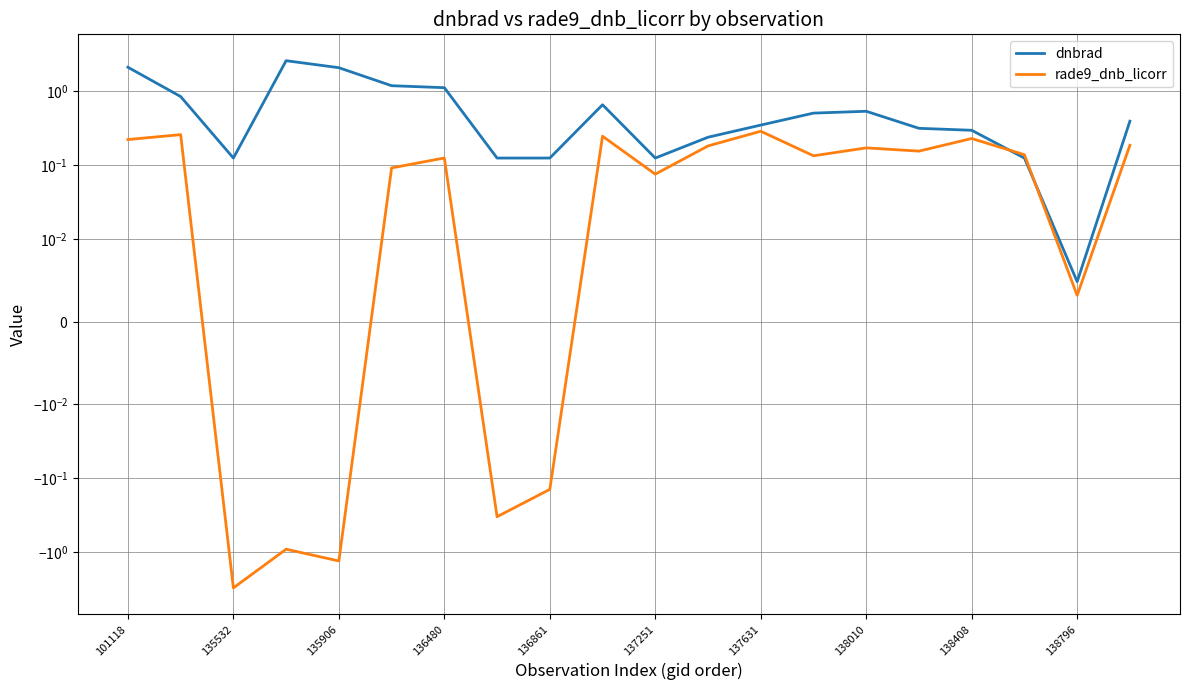

Where does the rade9_dnb_licorr series first go above 0?

101118